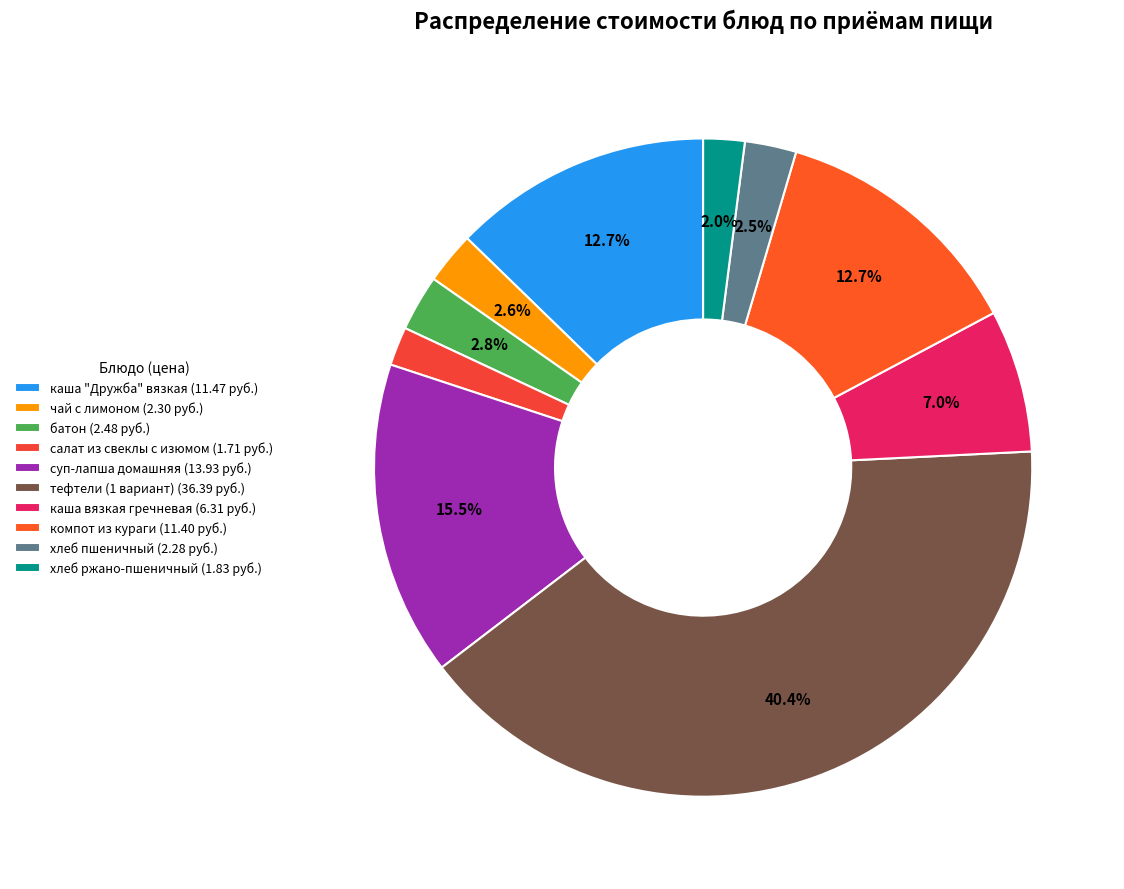

What percentage is the хлеб ржано-пшеничный slice, to the nearest percent?

2%